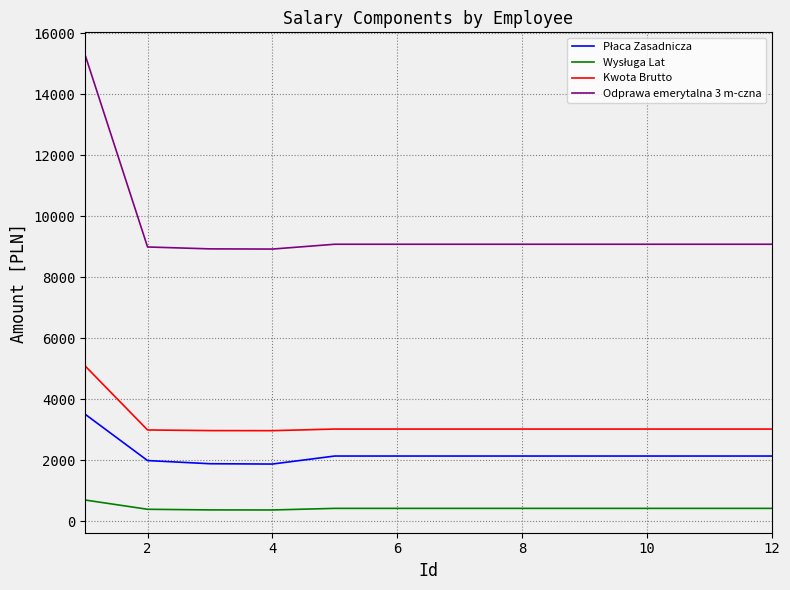

Which series has the largest total across all categories?

Odprawa emerytalna 3 m-czna